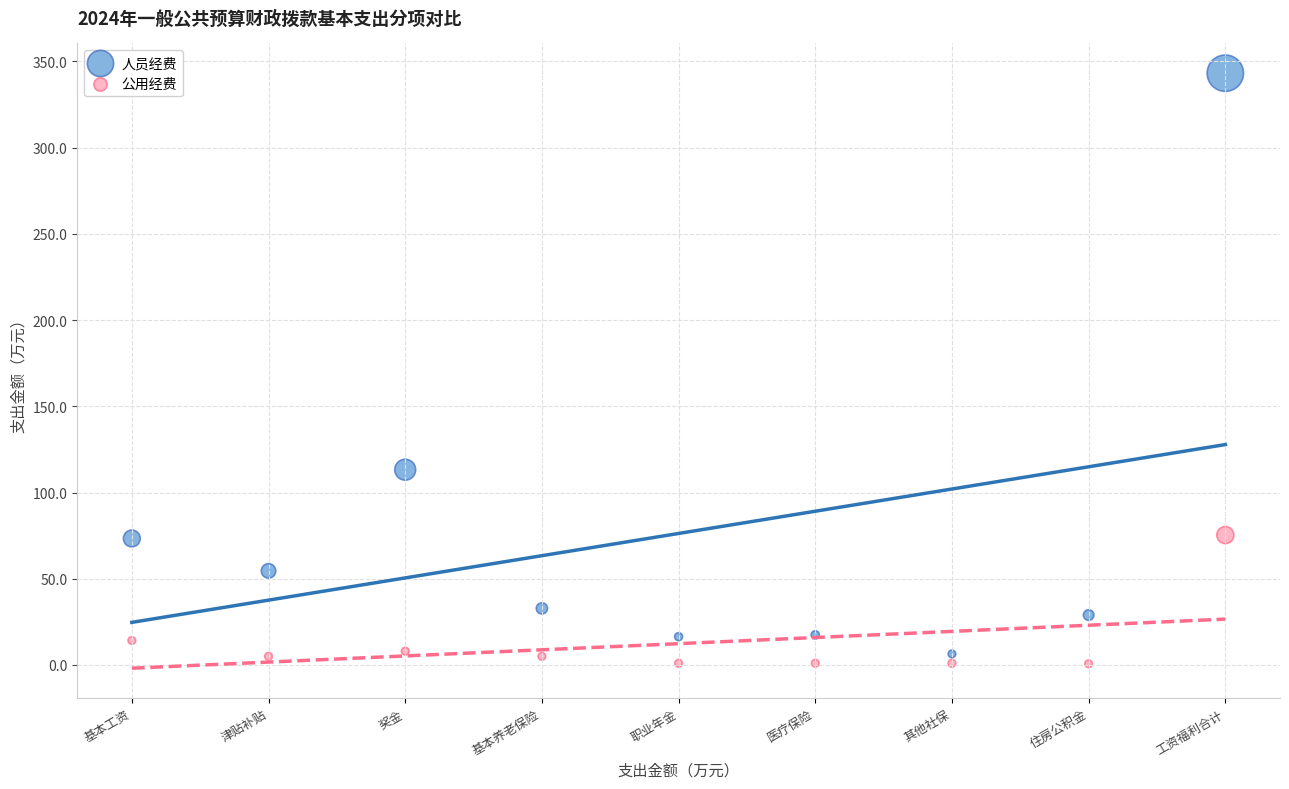

Which series reaches the maximum Y coordinate?

人员经费